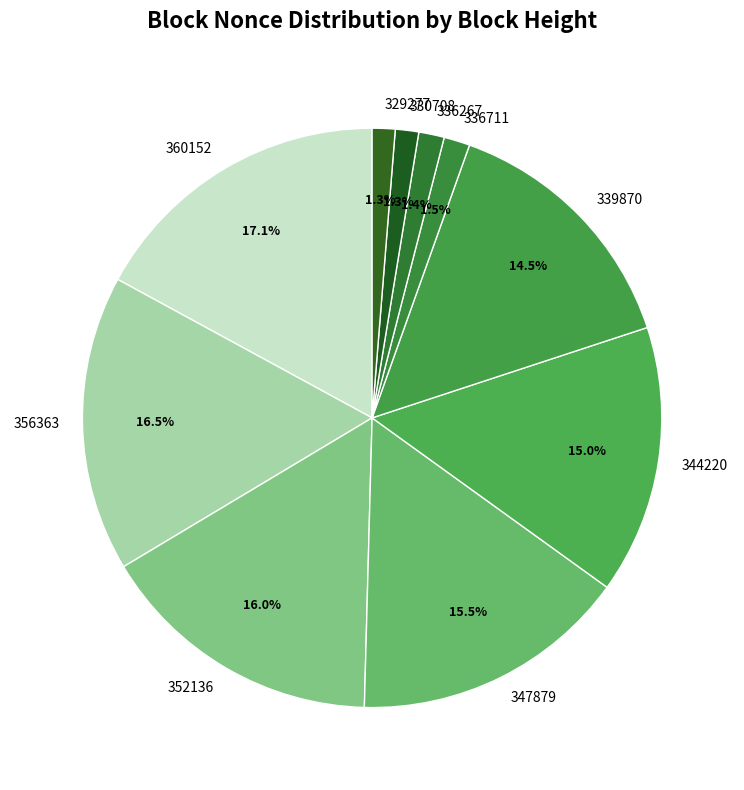

To the nearest percent, what is the combined percentage of 352136 and 339870?

30%